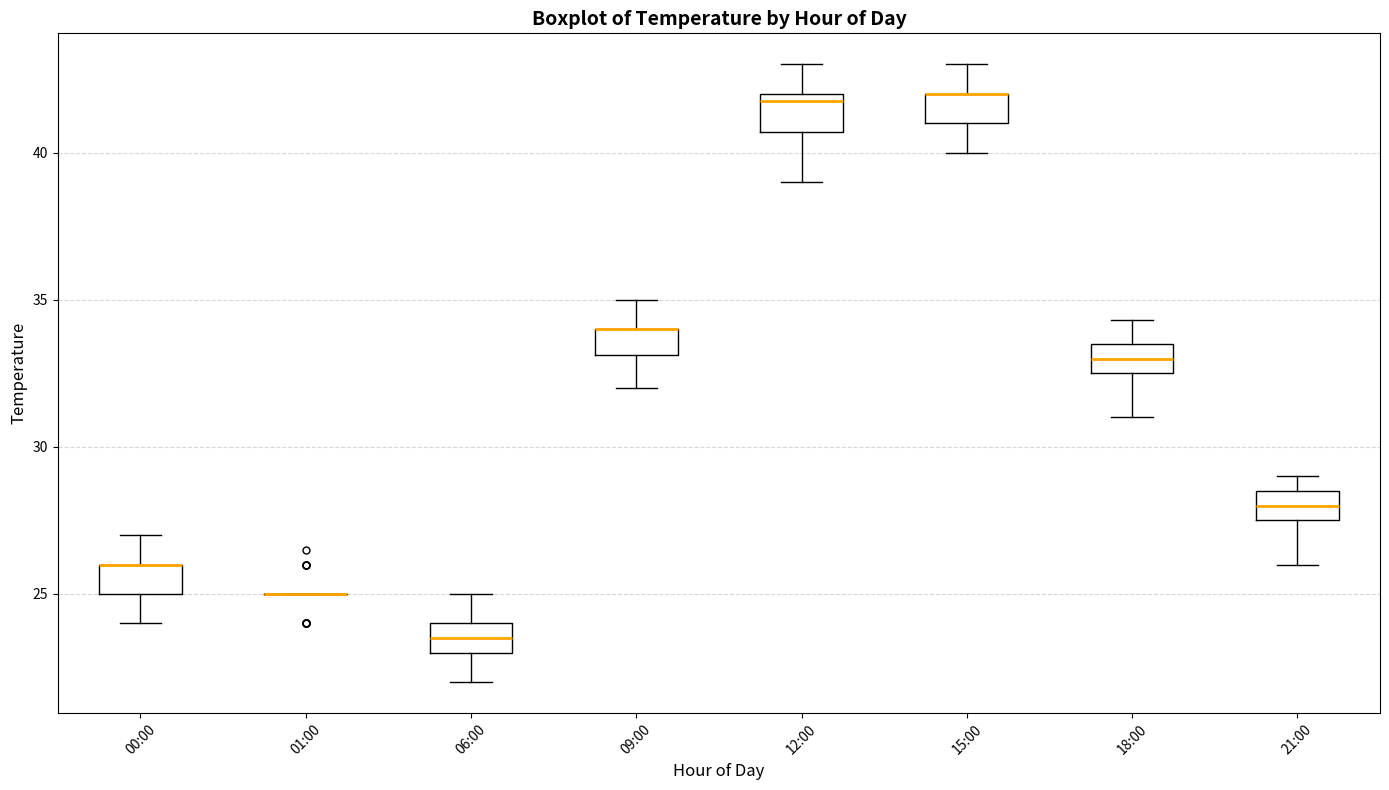

Reading left to right, transcribe this box plot: for each box, give where its median line is, the range the box spans, and where its two whiskers end, as read against the y-axis. The values are not printed on the chart, so give them approximately, as read against the axis.

00:00: median 26.0 (drawn on the box's upper edge), box 25.0 to 26.0, whiskers 24.0 to 27.0
01:00: box collapsed to a line at 25.0, whiskers 25.0 to 25.0
06:00: median 23.5, box 23.0 to 24.0, whiskers 22.0 to 25.0
09:00: median 34.0 (drawn on the box's upper edge), box 33.0 to 34.0, whiskers 32.0 to 35.0
12:00: median 42.0 (just below the box's upper edge), box 40.5 to 42.0, whiskers 39.0 to 43.0
15:00: median 42.0 (drawn on the box's upper edge), box 41.0 to 42.0, whiskers 40.0 to 43.0
18:00: median 33.0, box 32.5 to 33.5, whiskers 31.0 to 34.5
21:00: median 28.0, box 27.5 to 28.5, whiskers 26.0 to 29.0